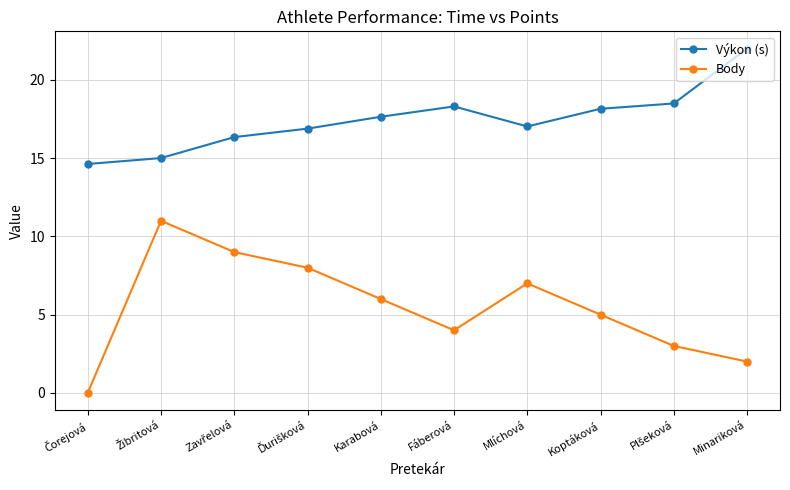

How many lines are shown in the chart?

2